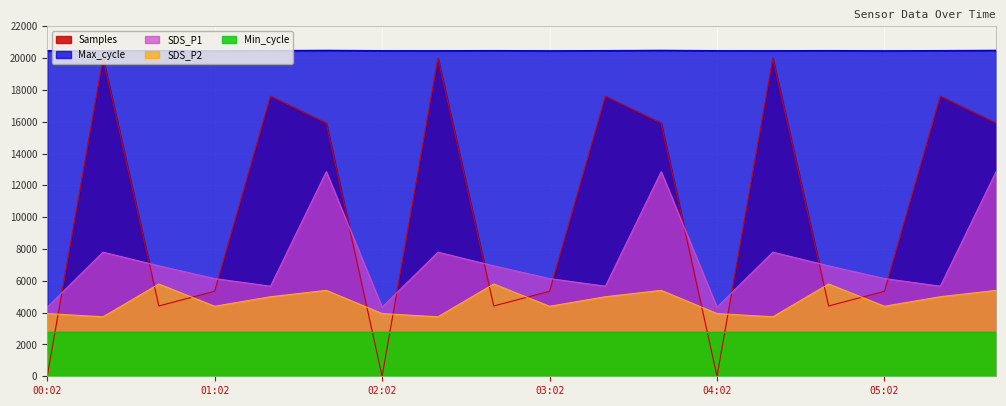

What is the value of the Samples point at the 5th from the left?

17605.9